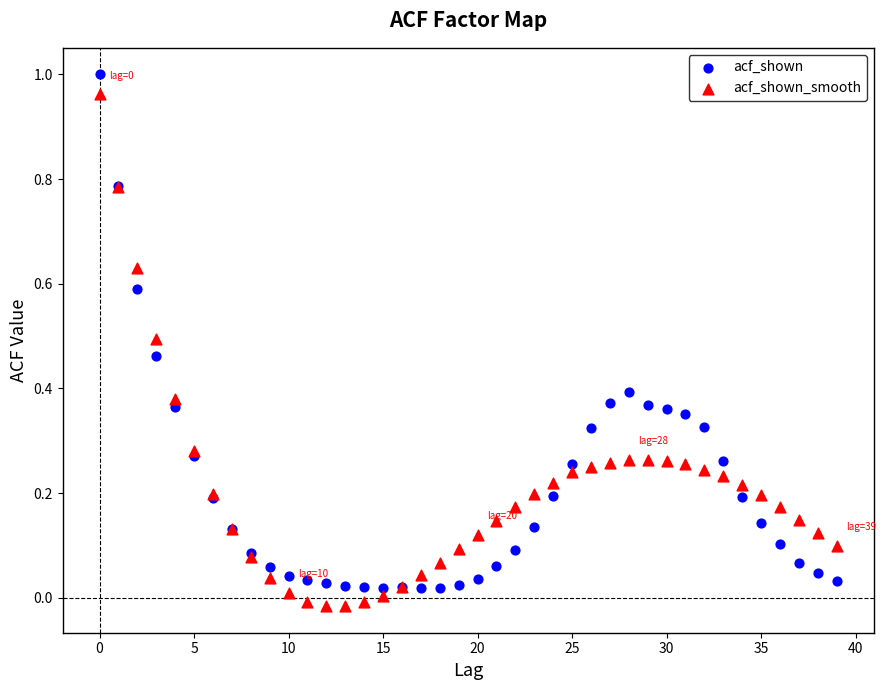

What are all the series names shown in the legend?

acf_shown, acf_shown_smooth